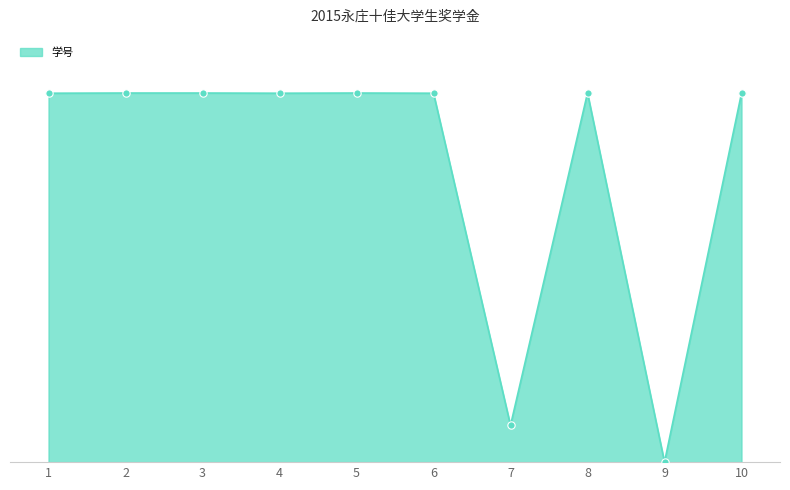

What is the ratio of the value at 4 to the value at 5?

1.0